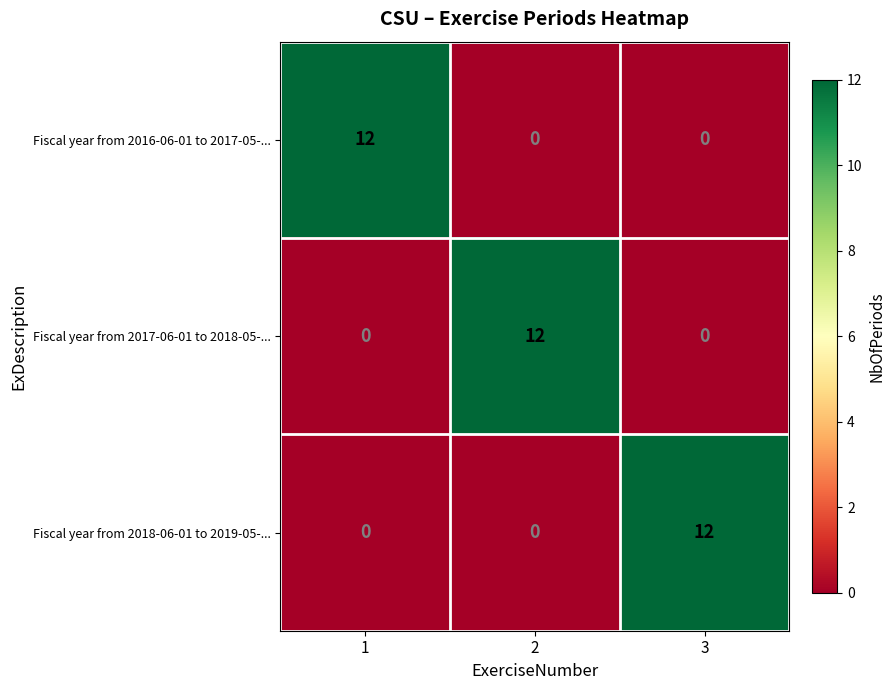

Reading right to left, list all the values displayed in this chart.

Fiscal year from 2016-06-01 to 2017-05-...: 0	0	12
Fiscal year from 2017-06-01 to 2018-05-...: 0	12	0
Fiscal year from 2018-06-01 to 2019-05-...: 12	0	0